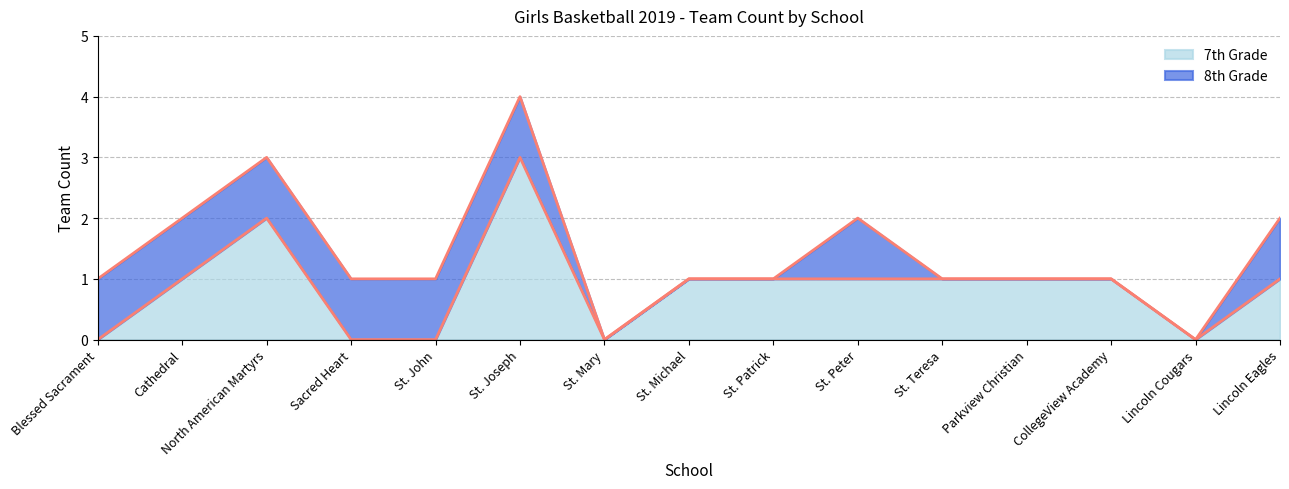

What is the change in value from Lincoln Cougars to Lincoln Eagles?

+1